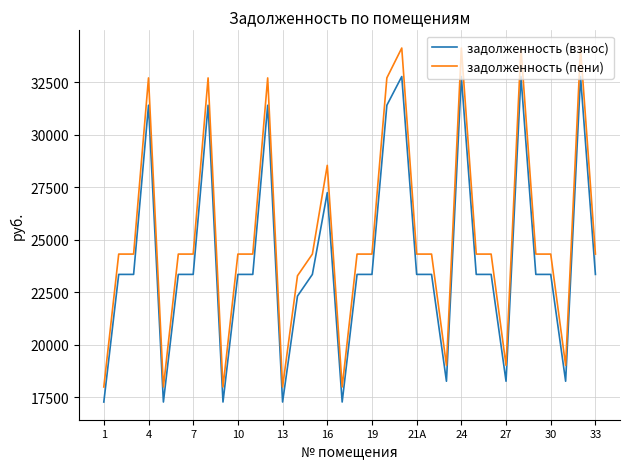

What are all the series names shown in the legend?

задолженность (взнос), задолженность (пени)